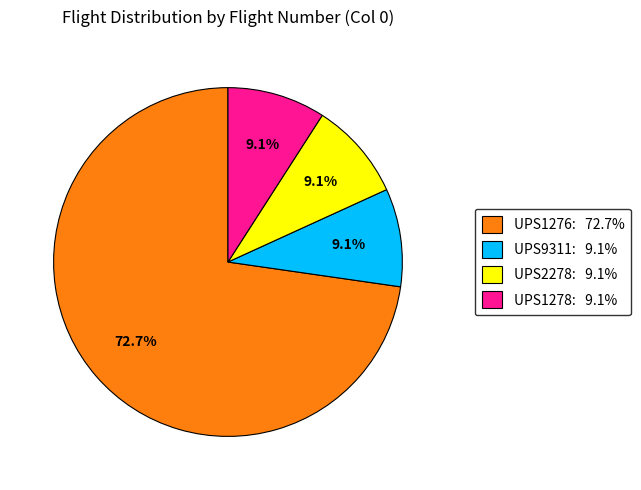

Is there a majority slice in this chart?

Yes